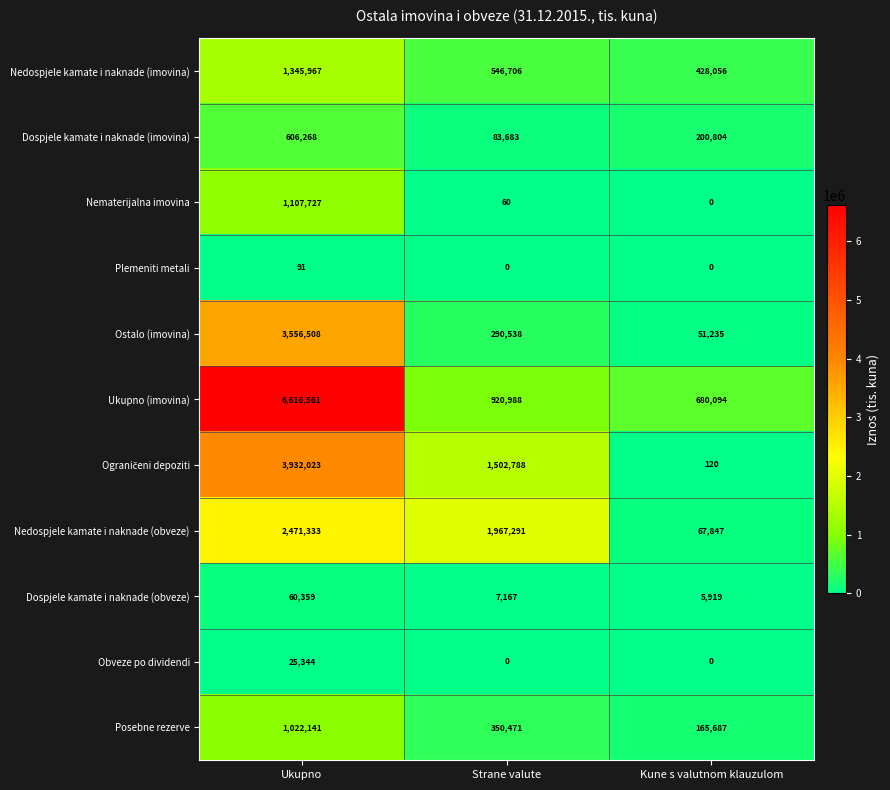

What is the total value across all series at Kune s valutnom klauzulom?

1599762